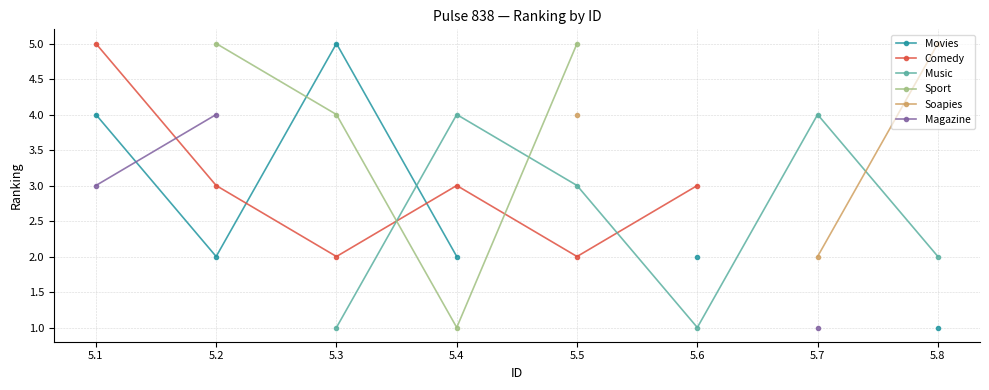

Between which two adjacent categories do Magazine and Movies first intersect?

5.1 and 5.2